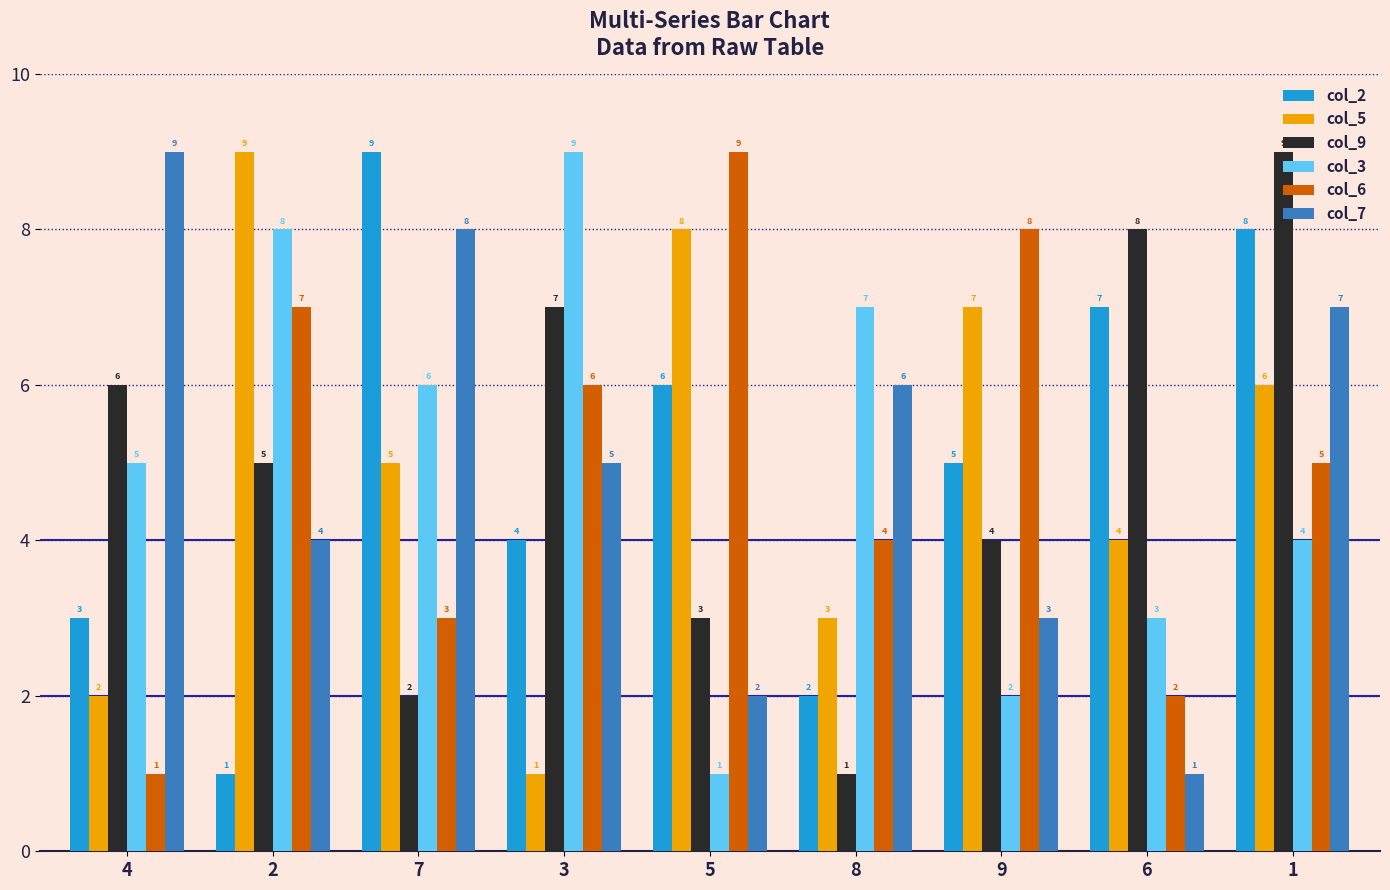

At which label does col_2 first exceed 5?

7